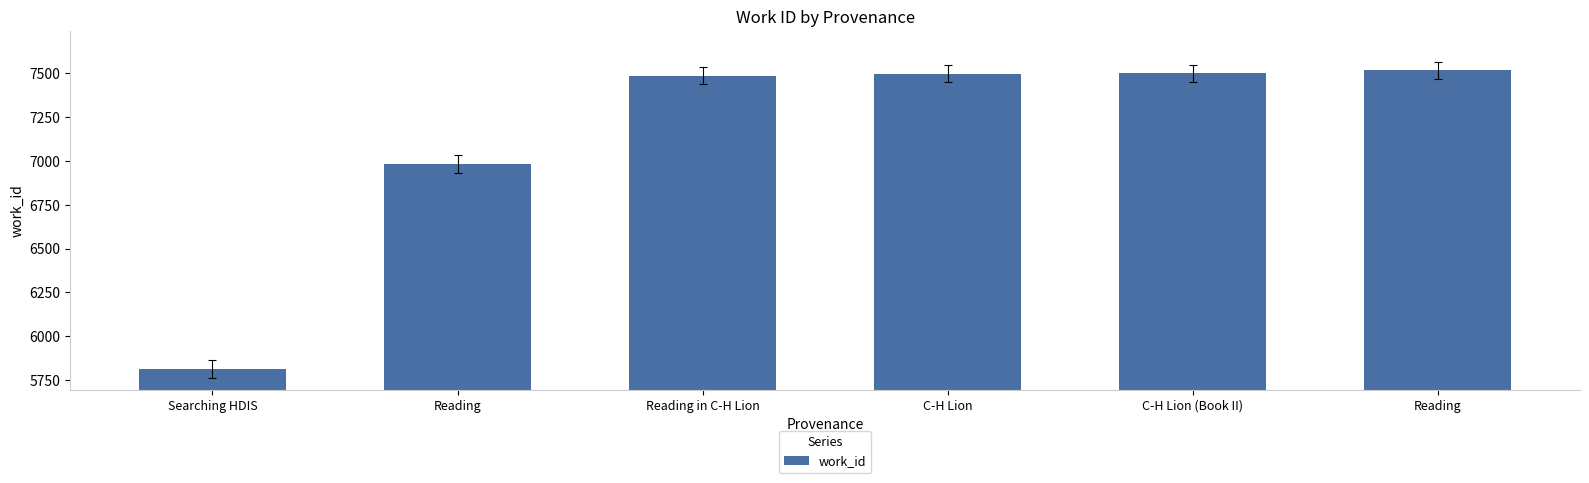

Does the chart contain any negative values?

No